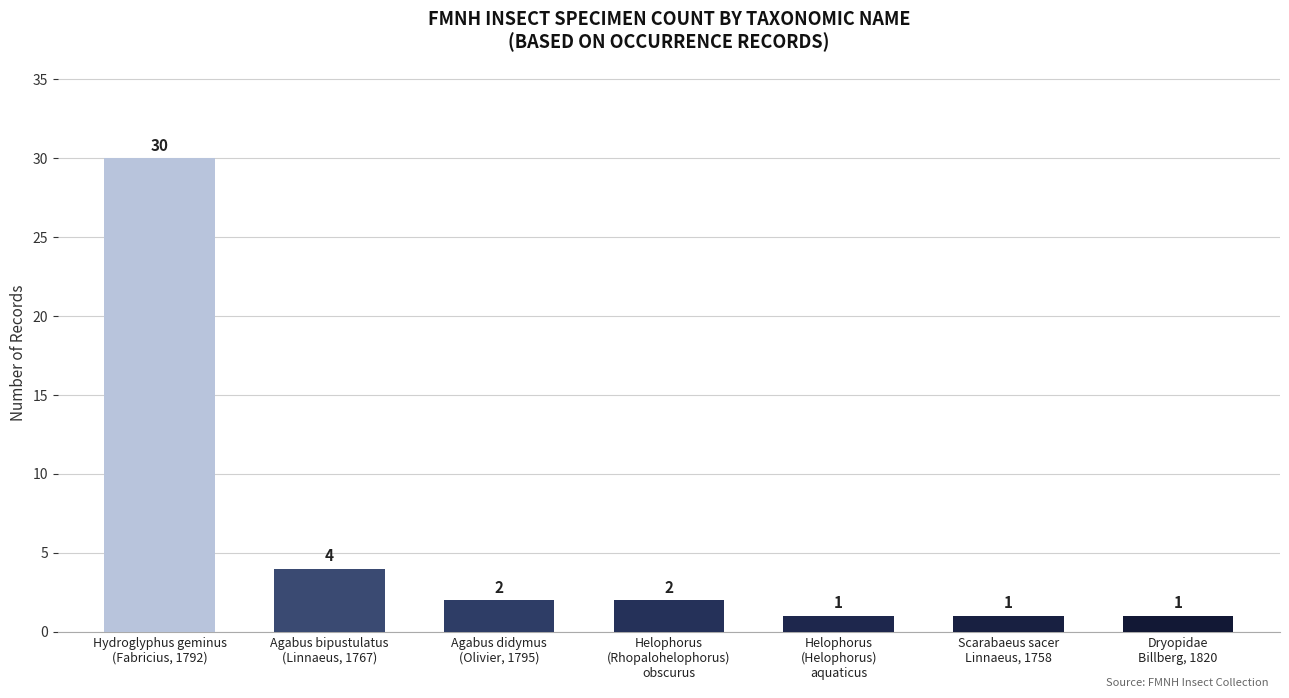

What is the value of the 5th bar from the left?

1